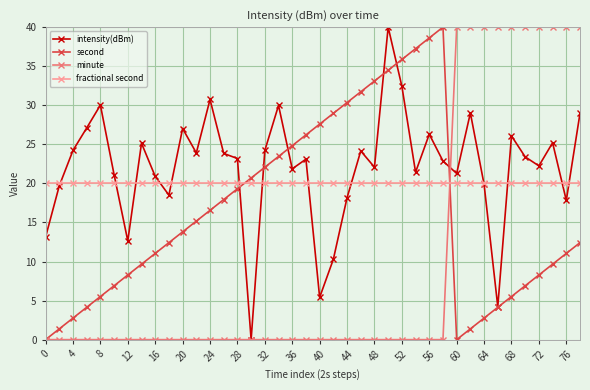

What is the value of the second point at the 23rd from the left?

30.3